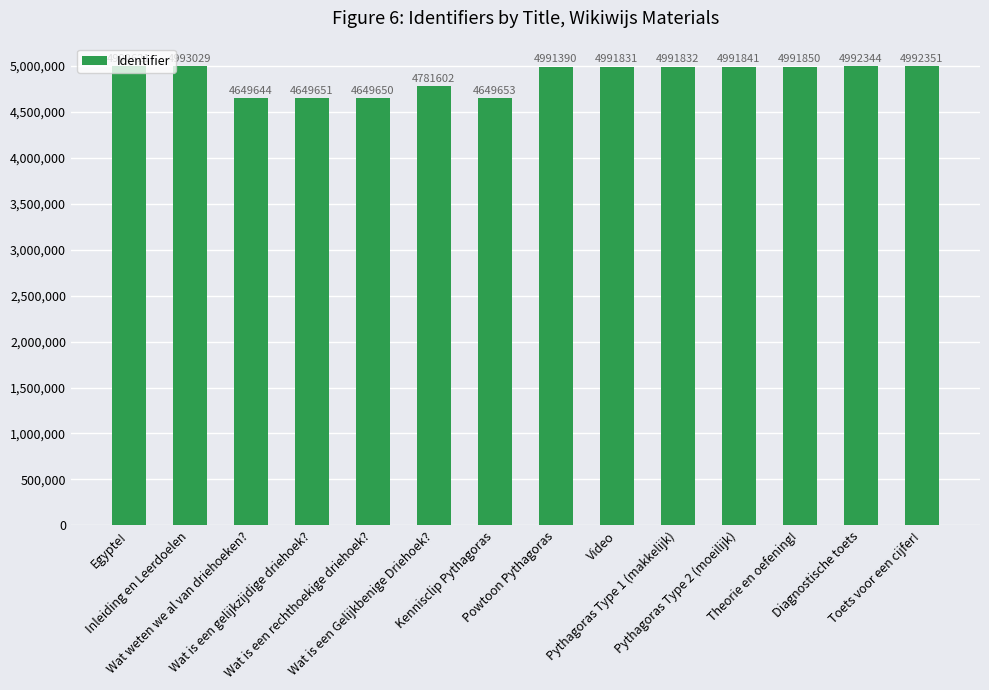

Rank the categories by value from highest to lowest.

Inleiding en Leerdoelen, Egypte!, Toets voor een cijfer!, Diagnostische toets, Theorie en oefening!, Pythagoras Type 2 (moeilijk), Pythagoras Type 1 (makkelijk), Video, Powtoon Pythagoras, Wat is een Gelijkbenige Driehoek?, Kennisclip Pythagoras, Wat is een gelijkzijdige driehoek?, Wat is een rechthoekige driehoek?, Wat weten we al van driehoeken?